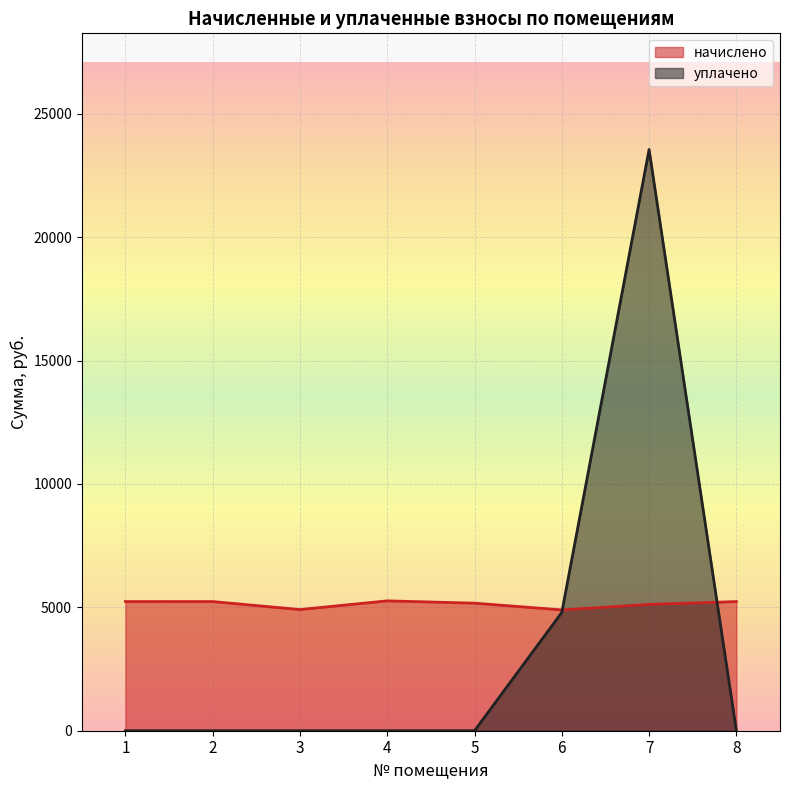

Is the value of начислено at 5 greater than the value of уплачено at 3?

Yes